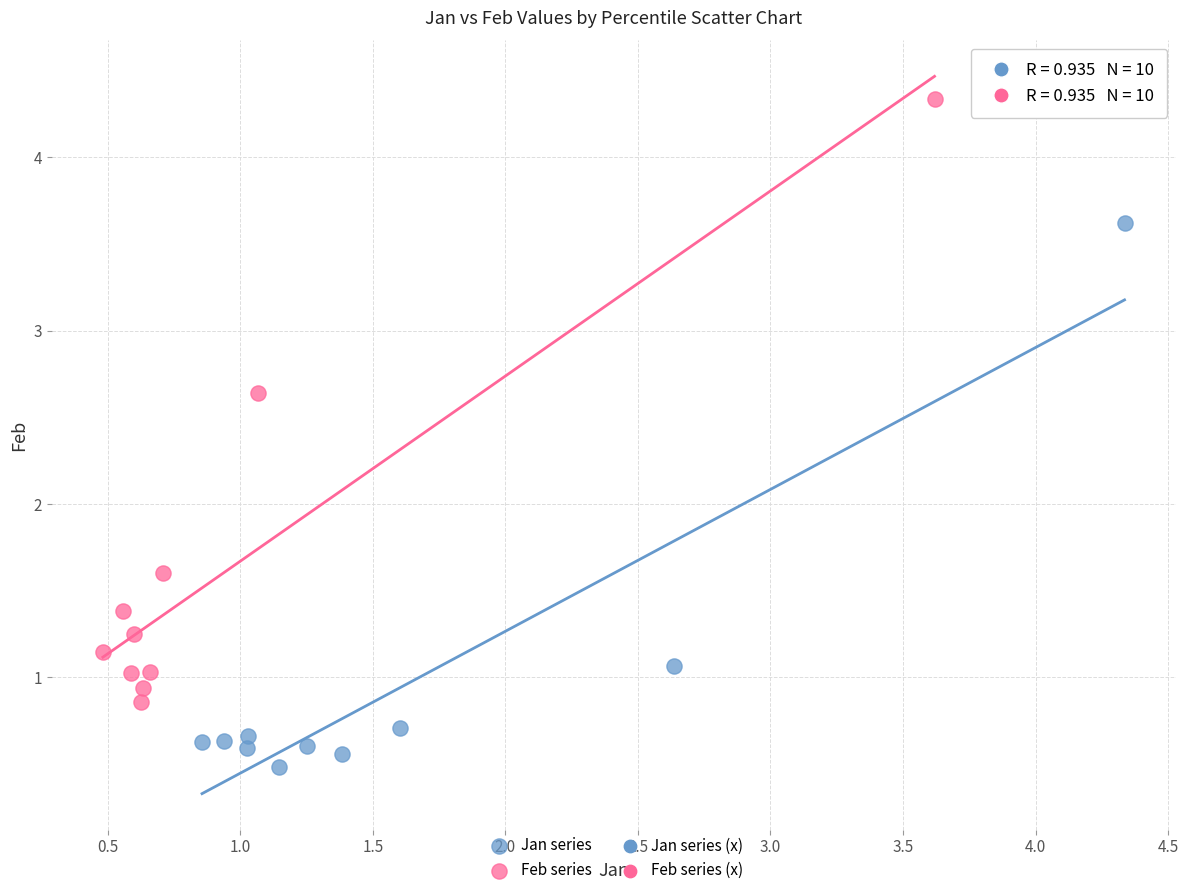

Which series contains the highest Y value?

Feb series